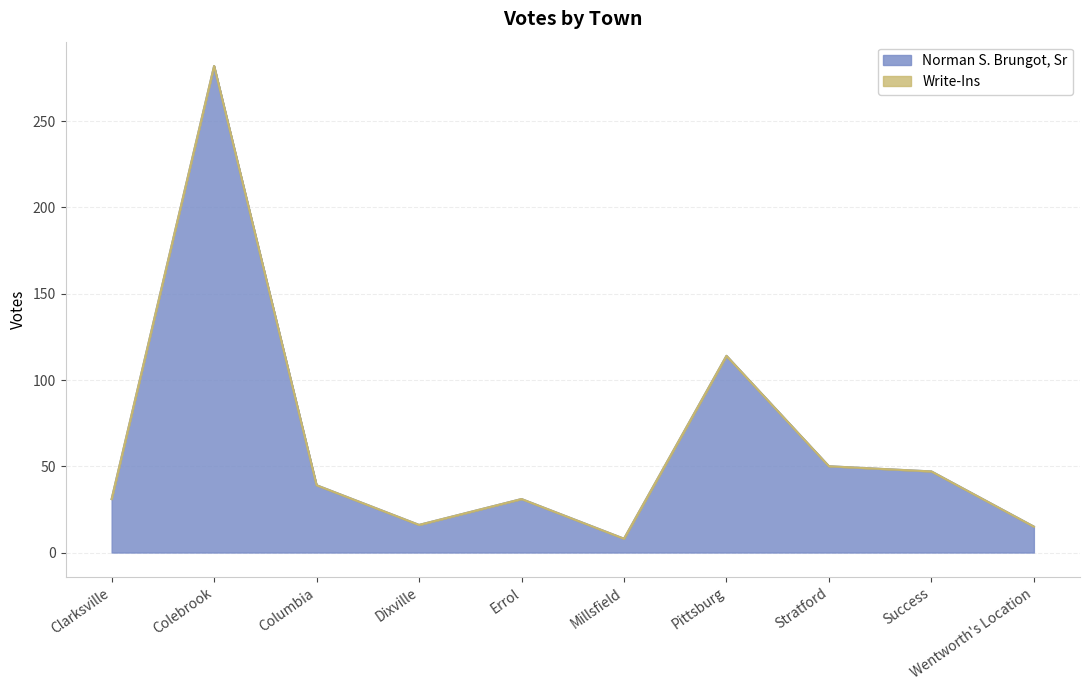

What is the change in value from Clarksville to Success?

+16